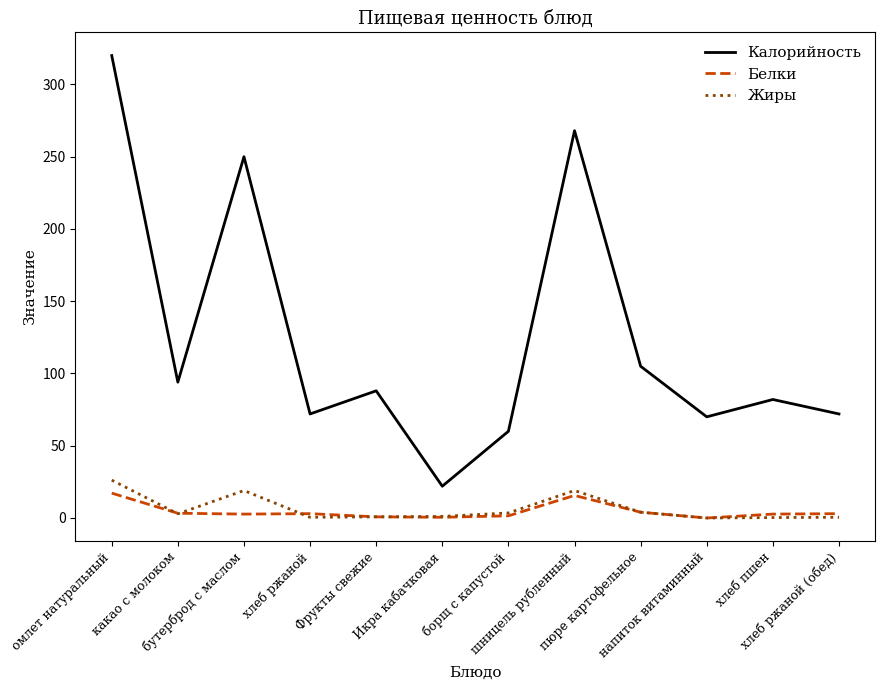

What is the difference between the second highest and minimum values in the Жиры series?

19.0